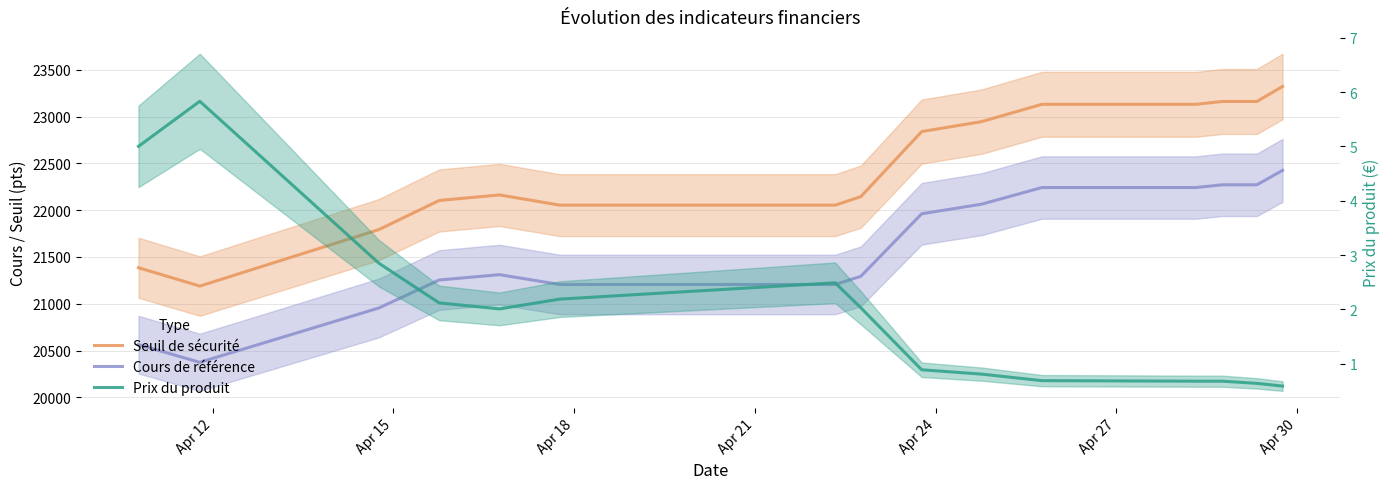

At which label does Cours de référence first exceed 21311?

Apr 24